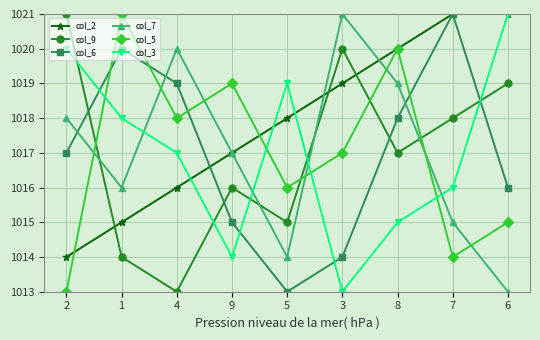

Is it true that col_9 equals 1018 at 7?

True